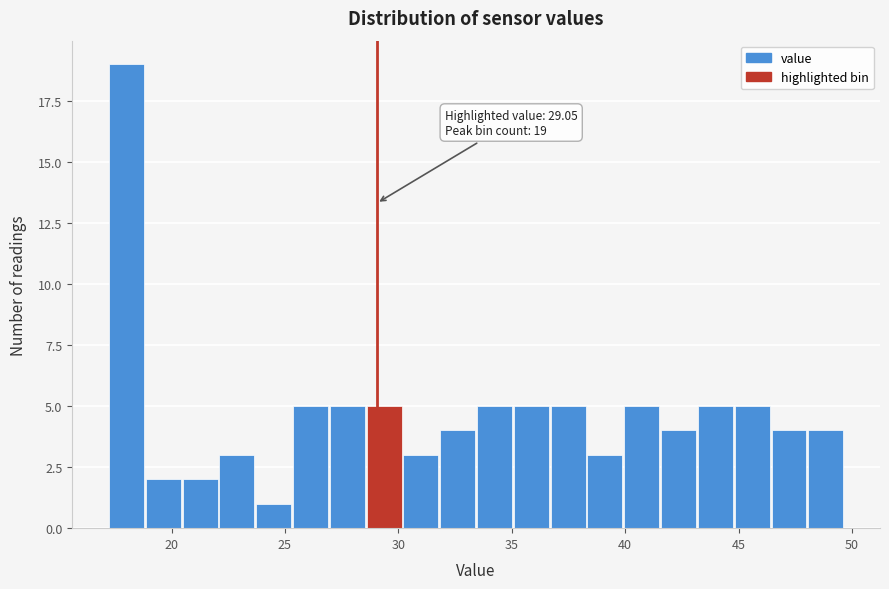

Around what value on the x-axis is the tallest bar? Give the approximate position of its centre, as read against the axis.

18.0